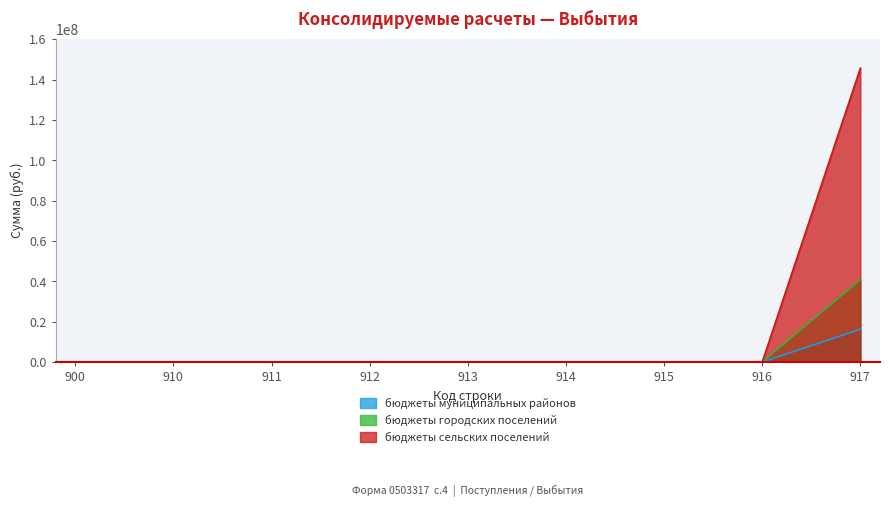

At which label does бюджеты городских поселений reach its minimum?

900